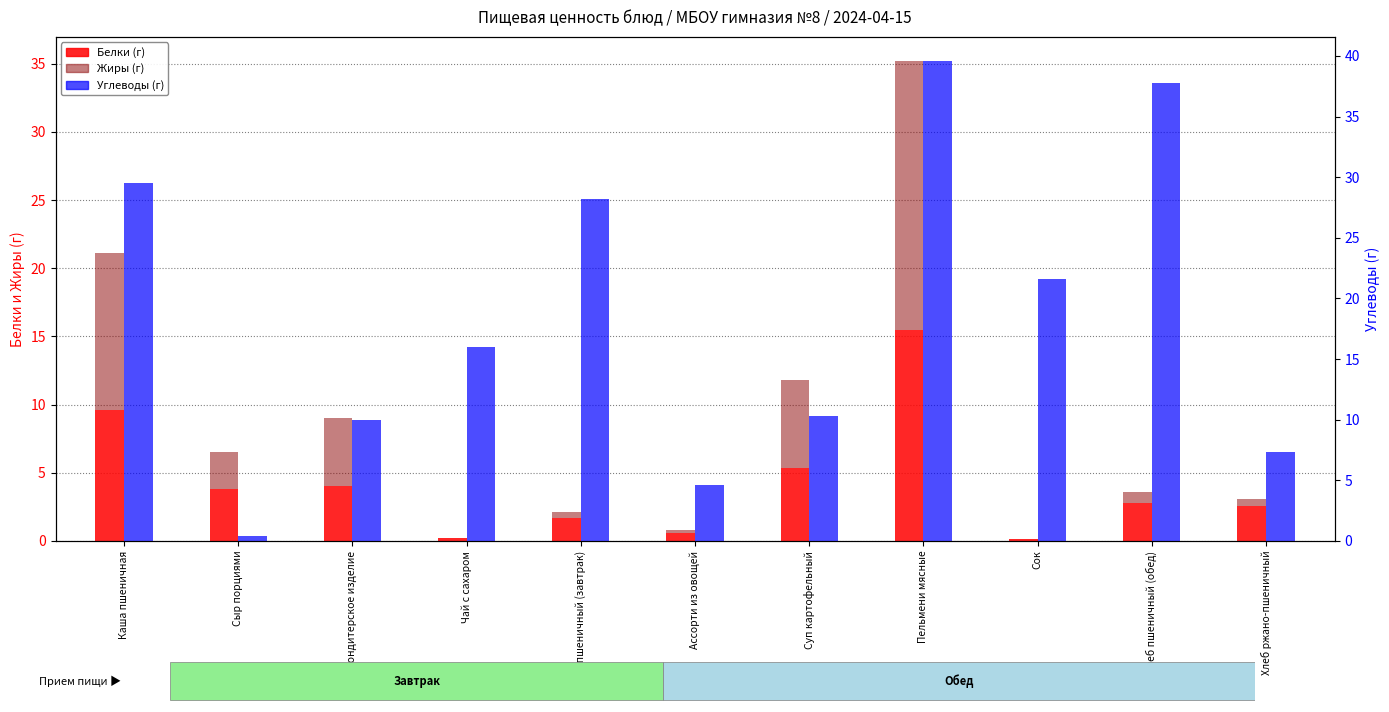

Is it true that Жиры equals 0.1 at Ассорти из овощей?

False